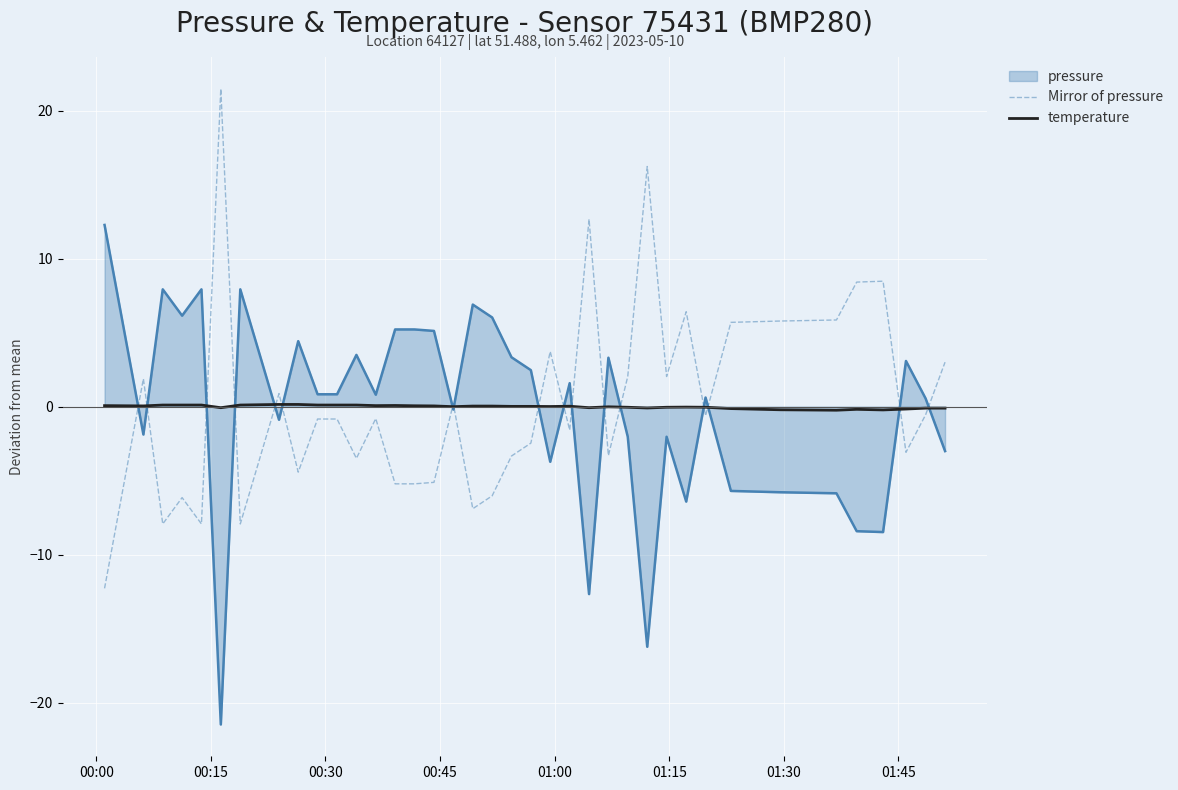

List the series in order of their peak value, lowest first.

temperature, pressure, Mirror of pressure